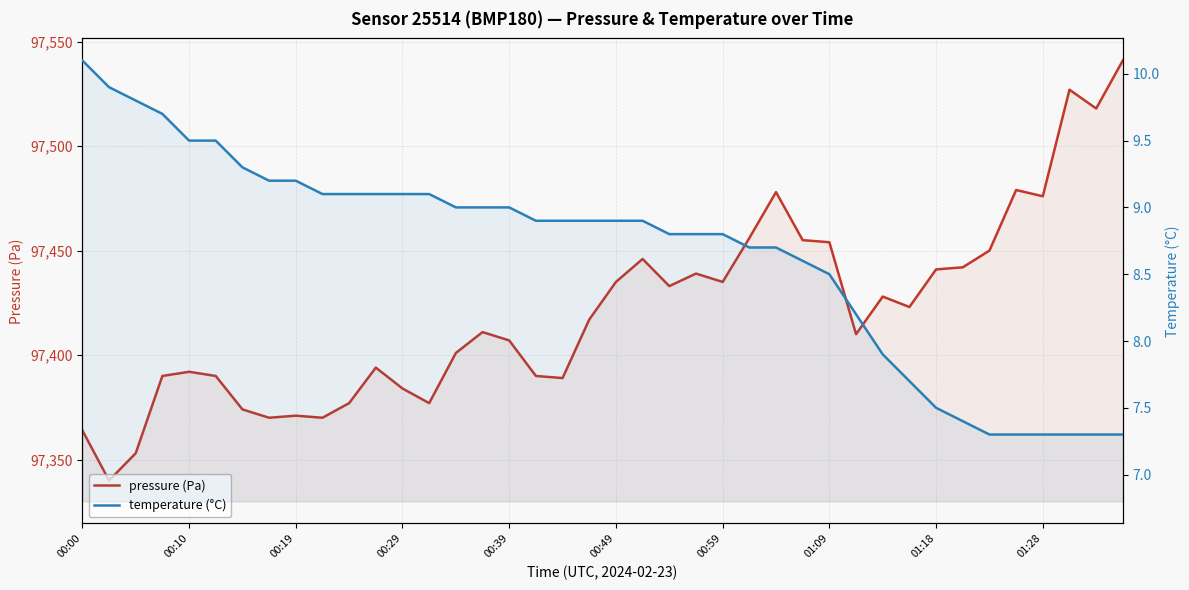

At which label does temperature (°C) first exceed 8?

00:00